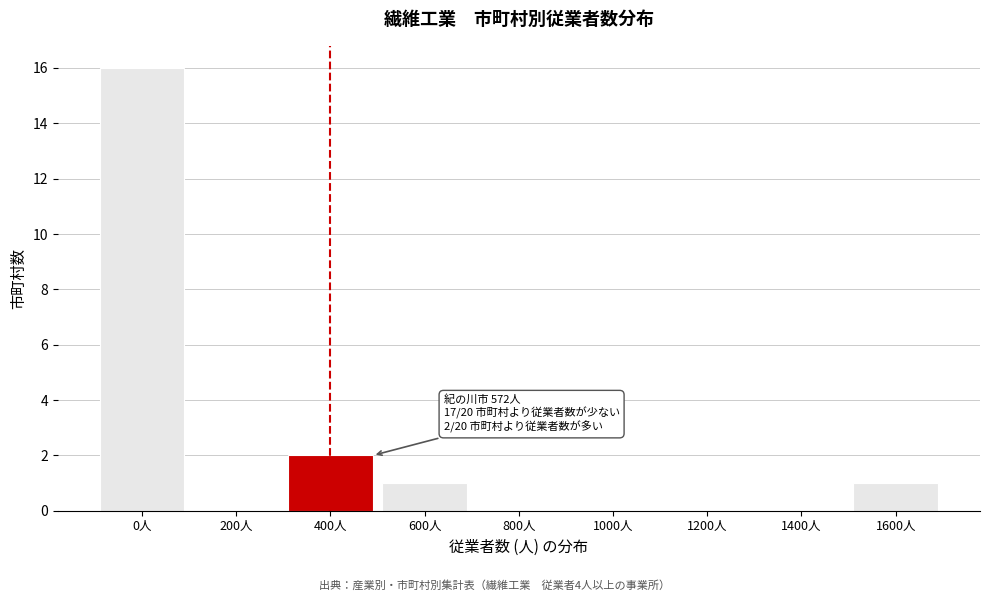

Reading left to right, what are all the values shown in this chart?

0人=16	200人=0	400人=2	600人=1	800人=0	1000人=0	1200人=0	1400人=0	1600人=1